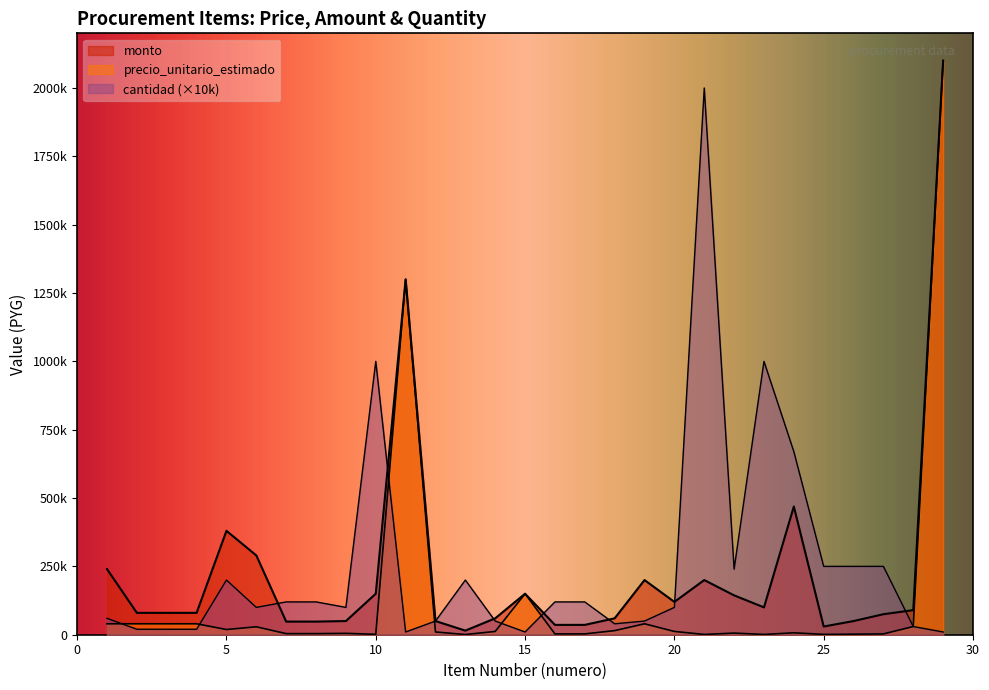

Reading left to right, extract all data points from this chart.

precio_unitario_estimado: 1=40000	2=40000	3=40000	4=40000	5=19000	6=29000	7=4000	8=4000	9=5000	10=1500	11=1300000	12=10000	13=750	14=12000	15=150000	16=3000	17=3000	18=15000	19=40000	20=12000	21=1000	22=6000	23=1000	24=7000	25=1200	26=2000	27=3000	28=30000	29=2100000
monto: 1=240000	2=80000	3=80000	4=80000	5=380000	6=290000	7=48000	8=48000	9=50000	10=150000	11=1300000	12=50000	13=15000	14=60000	15=150000	16=36000	17=36000	18=60000	19=200000	20=120000	21=200000	22=144000	23=100000	24=469000	25=30000	26=50000	27=75000	28=90000	29=2100000
cantidad: 1=60000	2=20000	3=20000	4=20000	5=200000	6=100000	7=120000	8=120000	9=100000	10=1000000	11=10000	12=50000	13=200000	14=50000	15=10000	16=120000	17=120000	18=40000	19=50000	20=100000	21=2000000	22=240000	23=1000000	24=670000	25=250000	26=250000	27=250000	28=30000	29=10000